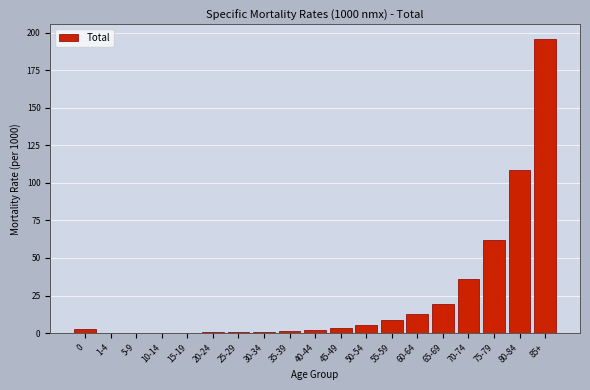

What is the maximum value shown in the chart?

195.7